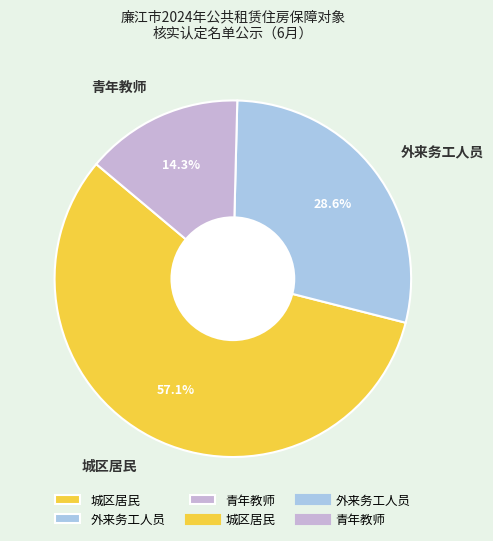

Which category has the smallest portion of the pie?

青年教师